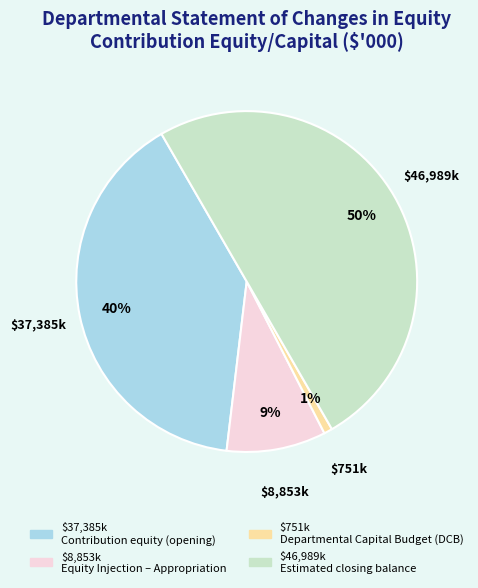

To the nearest percent, what is the difference between the largest and smallest slice percentages?

49%